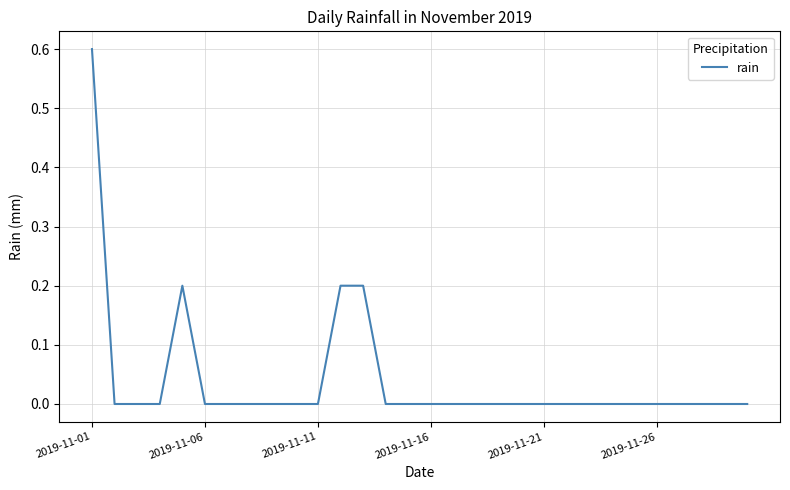

True or false: there are more than 0 points higher than both neighbors.

True